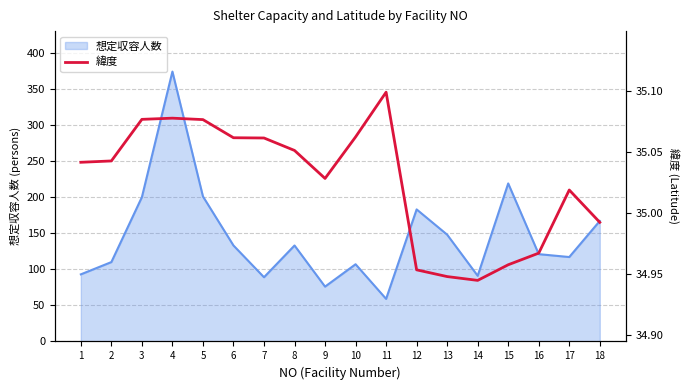

What value does the data have at 17?

35.0